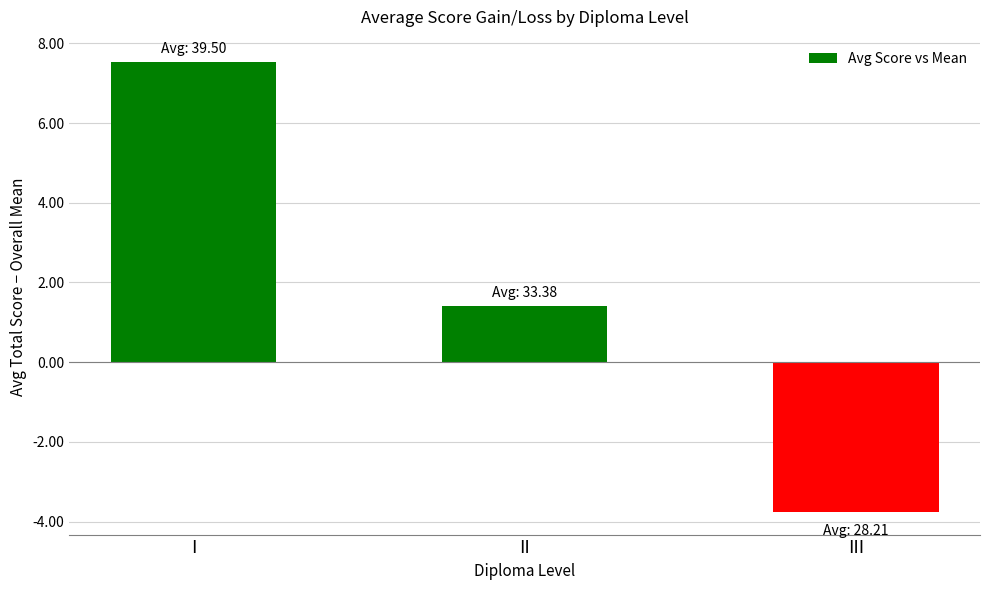

How many values exceed 1?

2